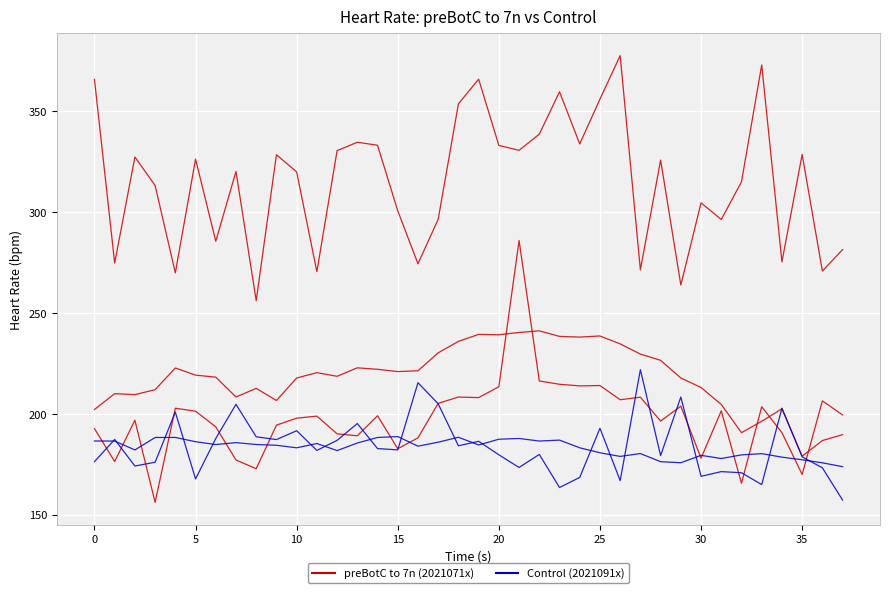

How many lines are shown in the chart?

5